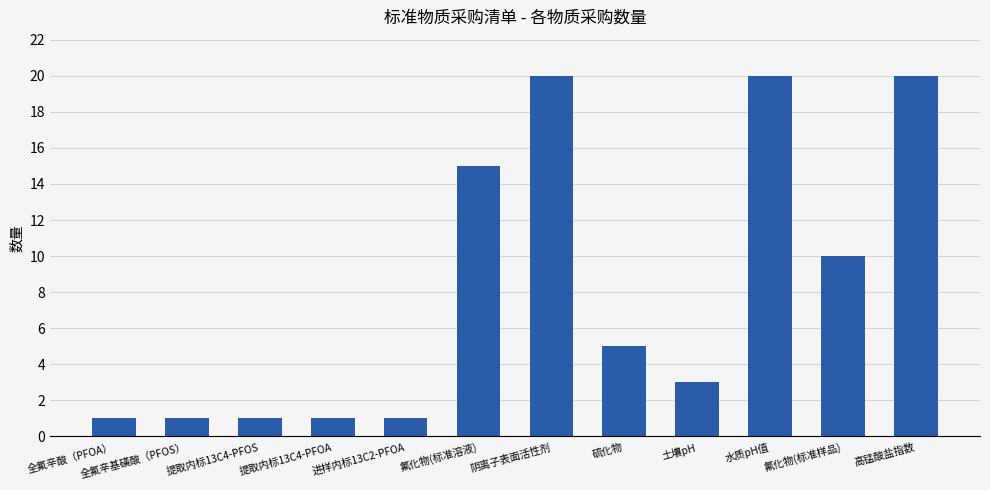

What is the label of the 4th bar from the right?

土壤pH